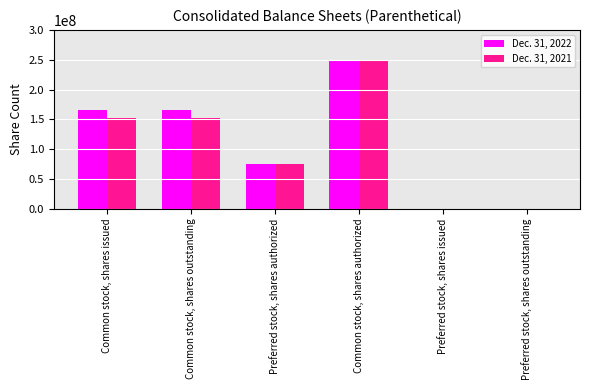

Reading left to right, extract all data points from this chart.

Dec. 31, 2022: 165605355	165605355	75000000	250000000	0	0
Dec. 31, 2021: 151915455	151915455	75000000	250000000	0	0